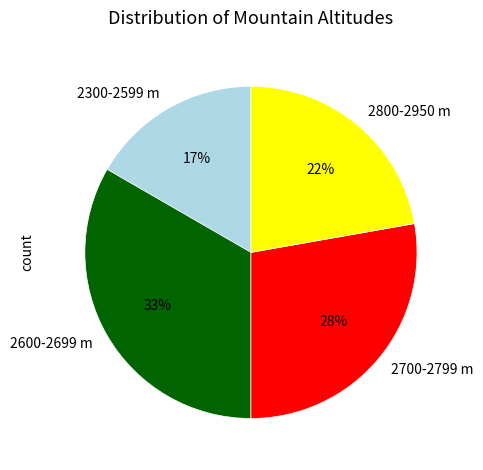

The 2600-2699 m slice represents 45% of the pie. True or false?

False